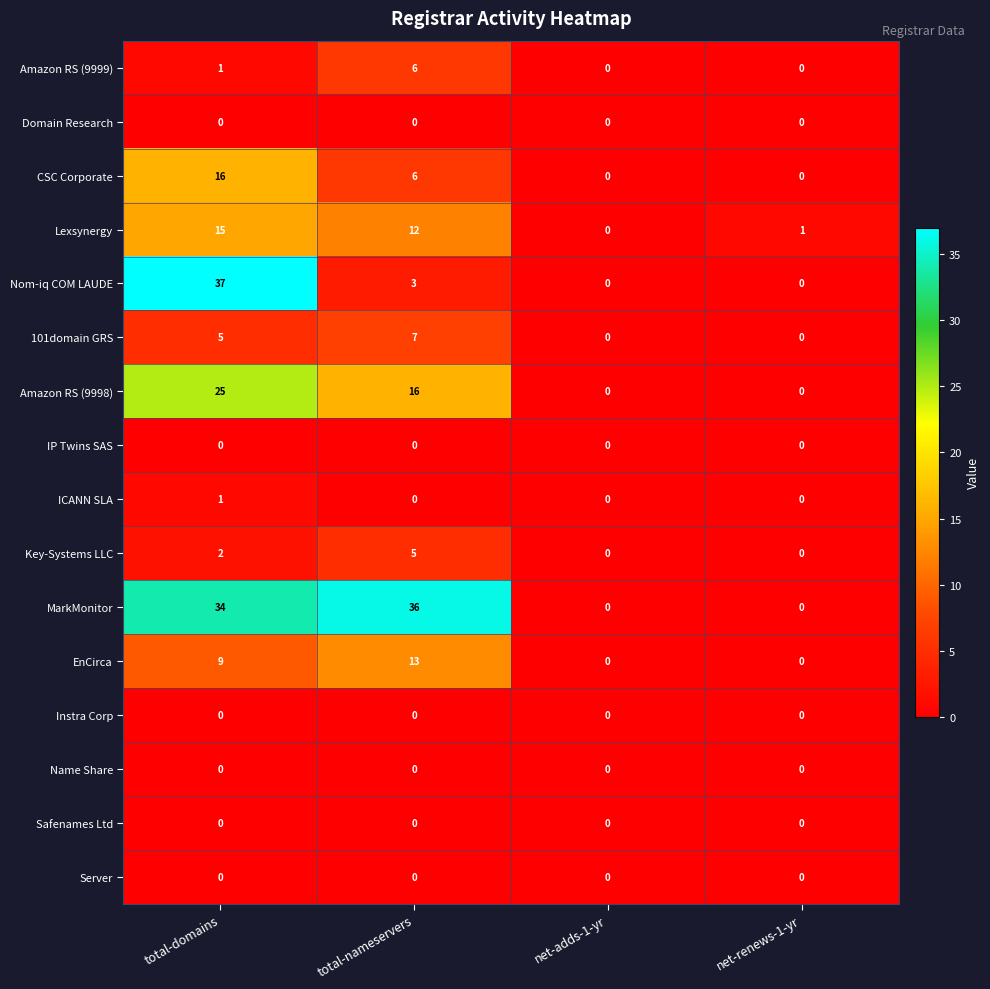

Read the MarkMonitor value at total-nameservers.

36